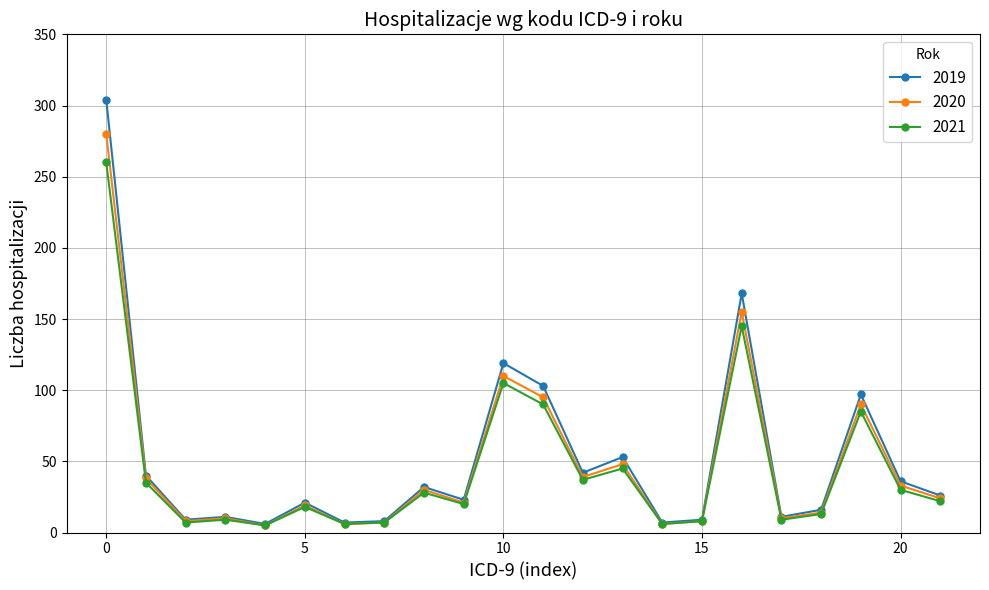

What is the greatest value displayed?

304